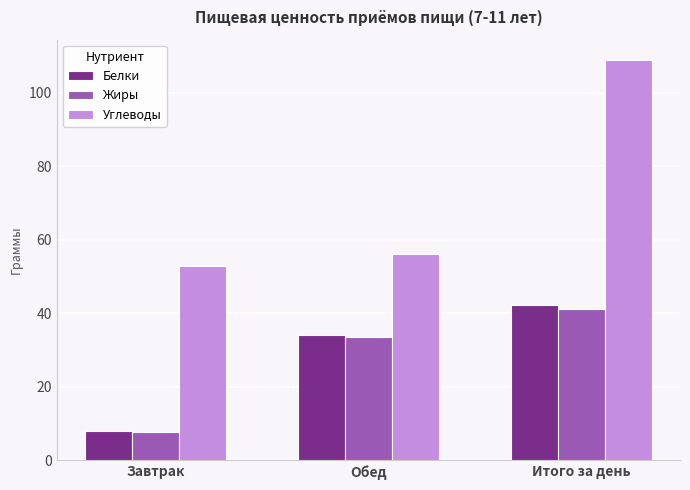

Reading left to right, transcribe all the data shown in this chart.

Белки: Завтрак=8.1	Обед=34.1	Итого за день=42.2
Жиры: Завтрак=7.7	Обед=33.5	Итого за день=41.2
Углеводы: Завтрак=52.9	Обед=56.2	Итого за день=109.0